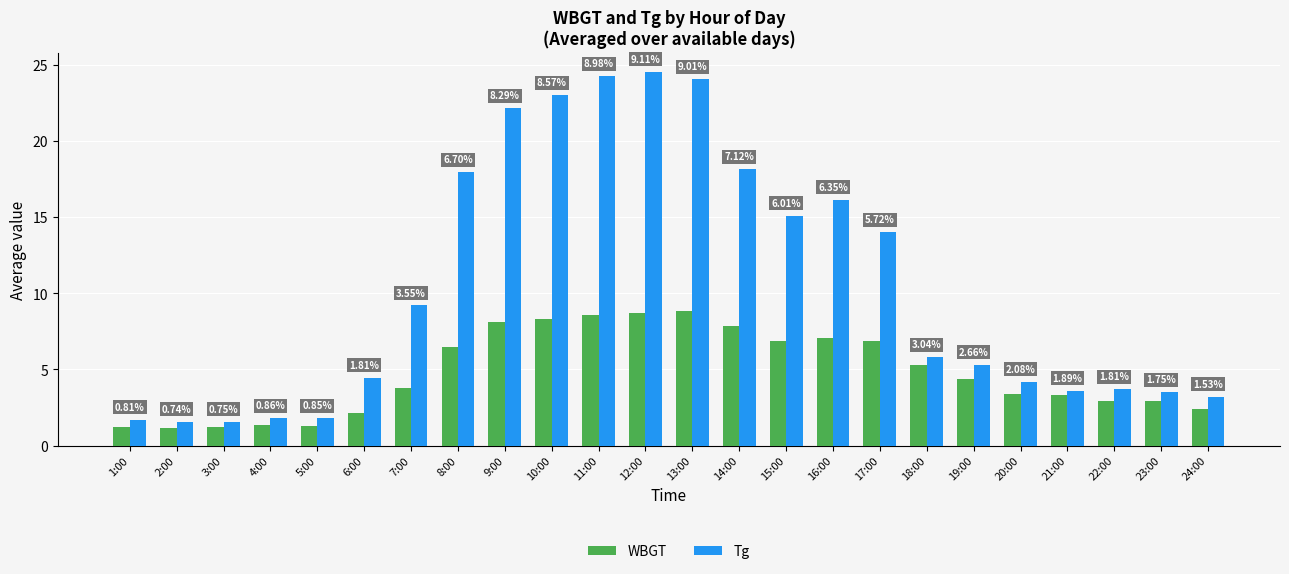

What is the difference between the highest and lowest values at 20:00?

0.8